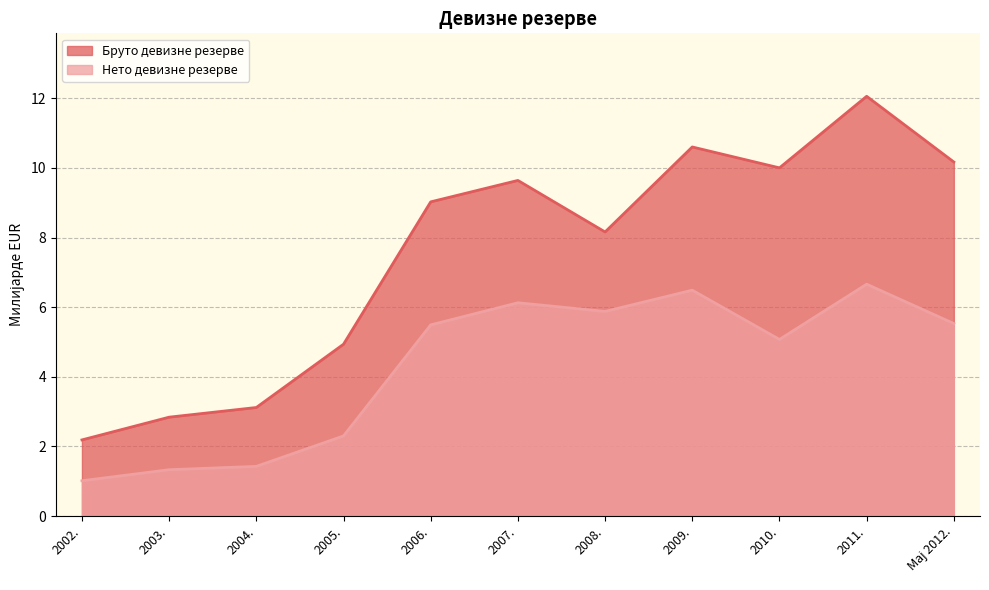

True or false: Бруто девизне резерве has a value of 1.5 at 2005..

False